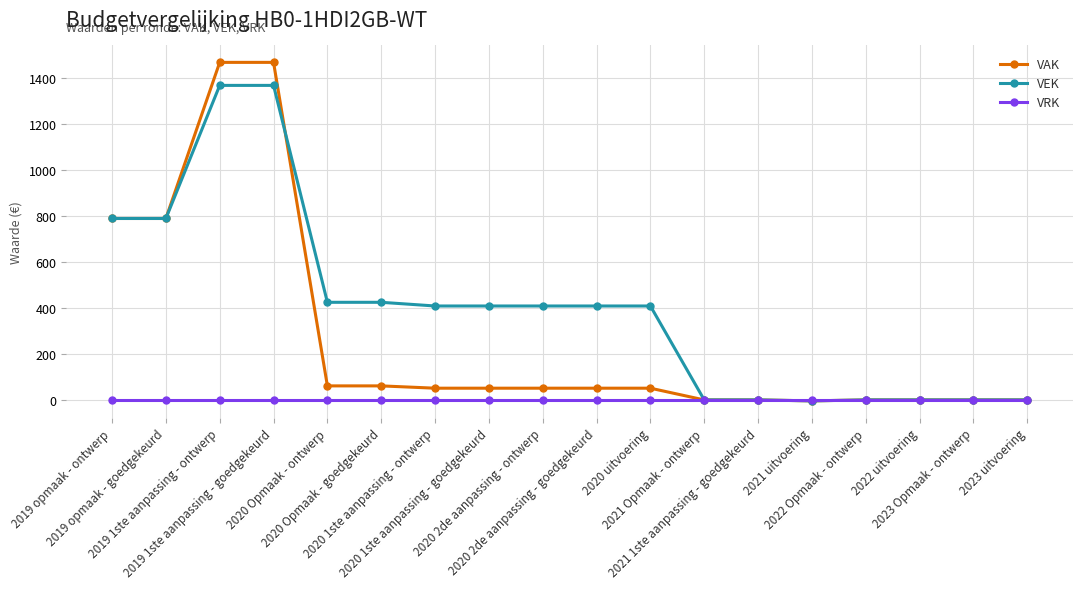

What is the maximum value shown in the chart?

1466